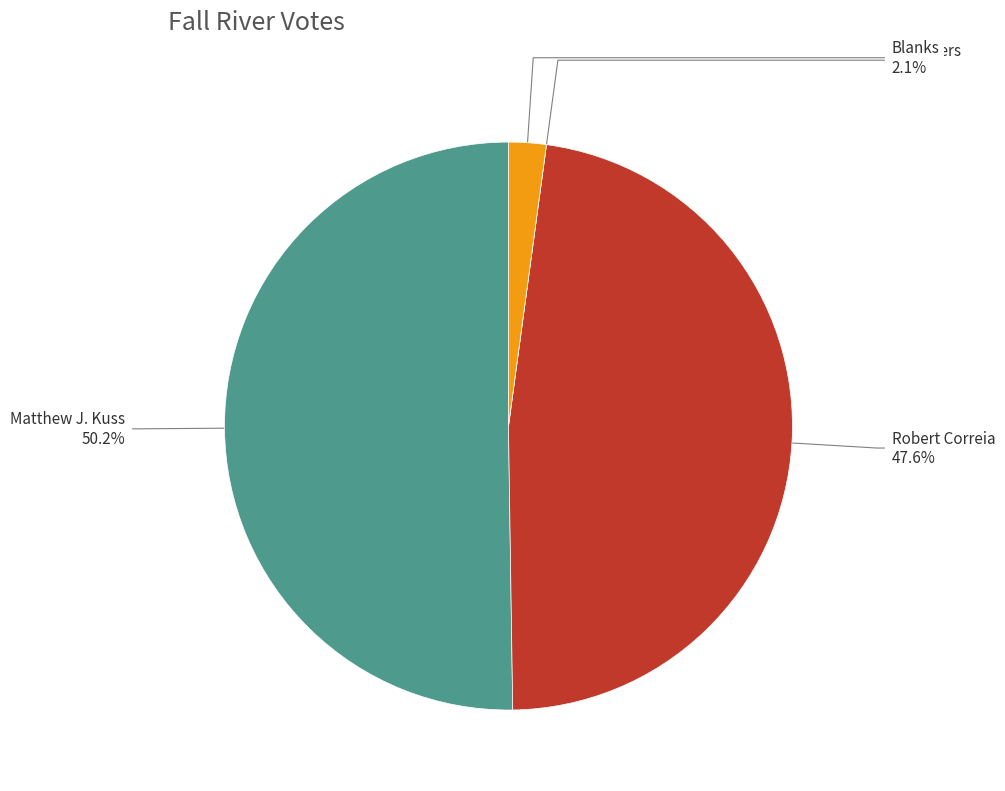

What portion of the pie excludes Blanks?

97.9%